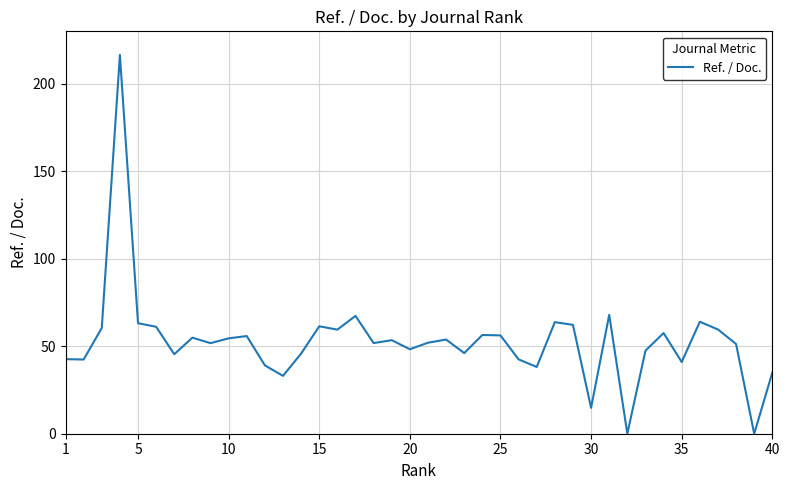

How many values exceed 53?

20